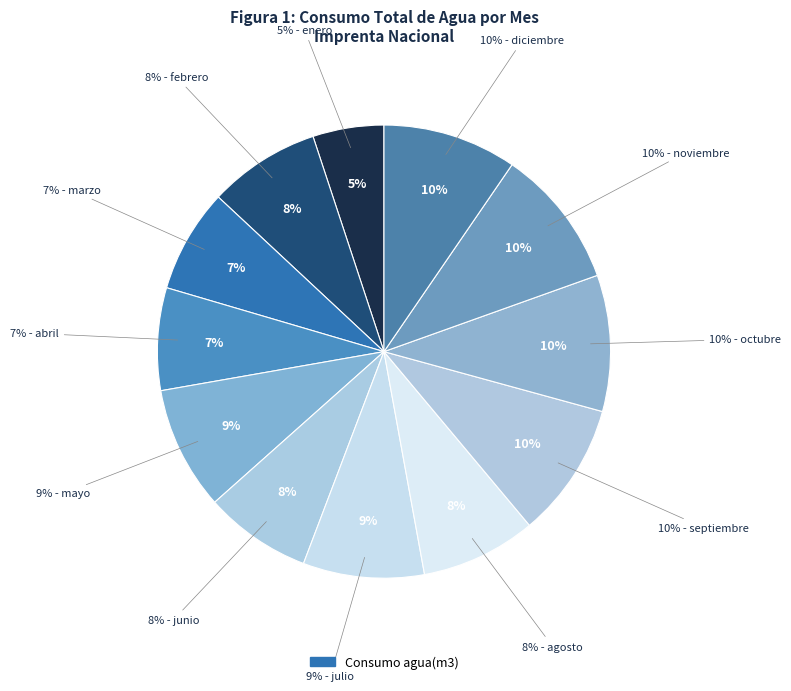

Between enero and agosto, which is larger?

agosto